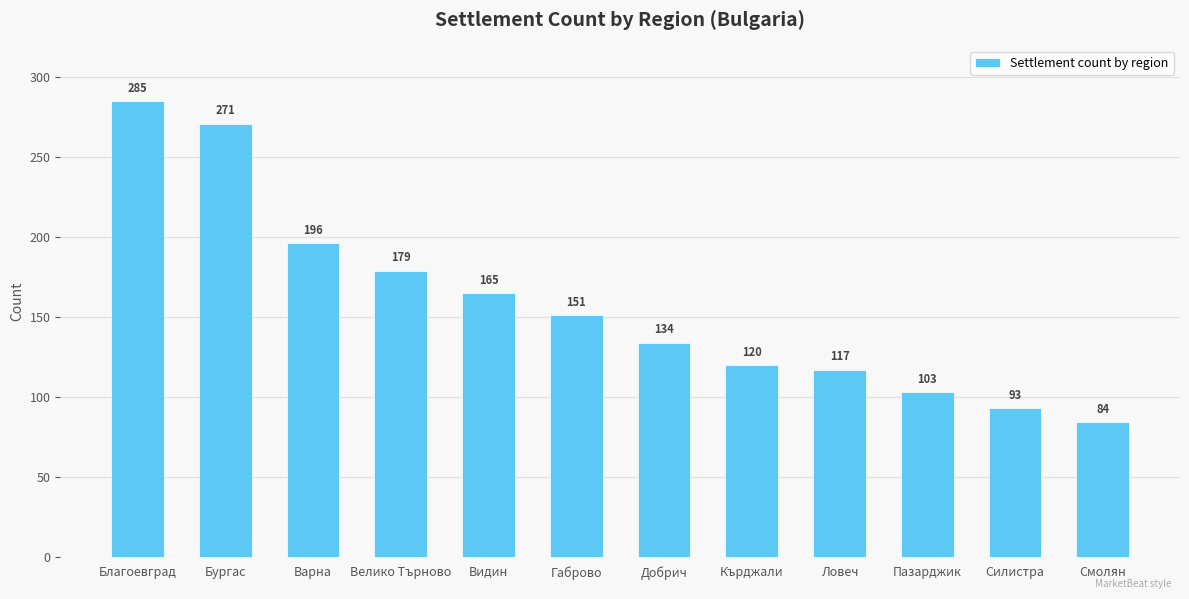

The value at Смолян is 84. True or false?

True